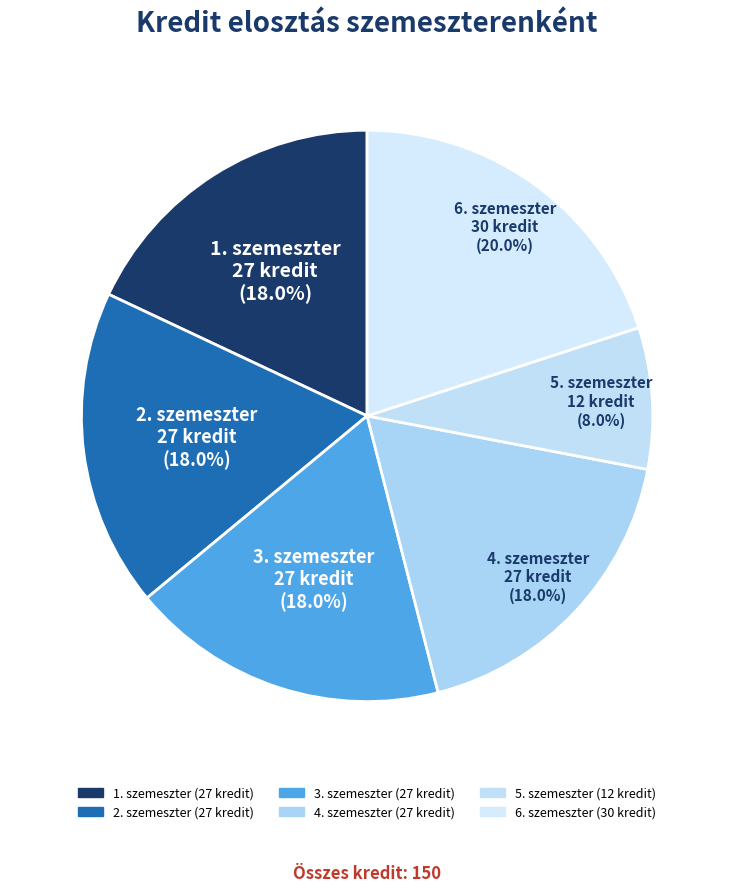

The 1. szemeszter slice represents 18% of the pie. True or false?

True